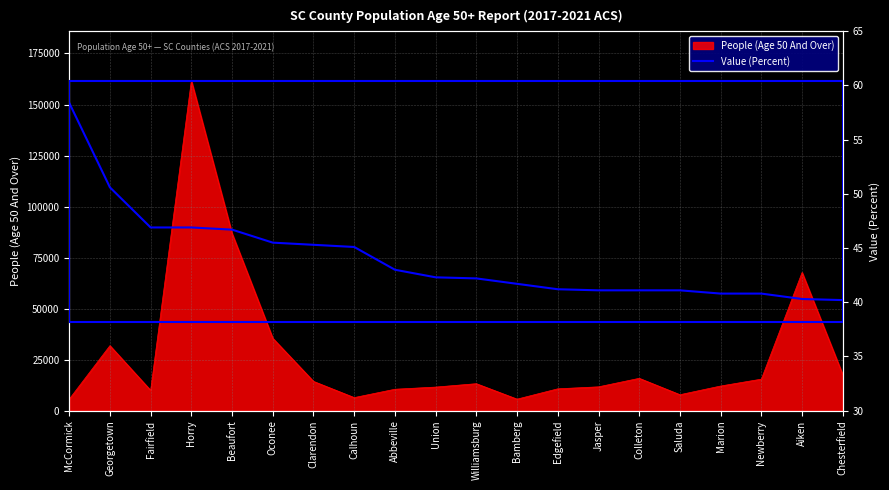

What is the ratio of the value at Fairfield to the value at Chesterfield?

1.2